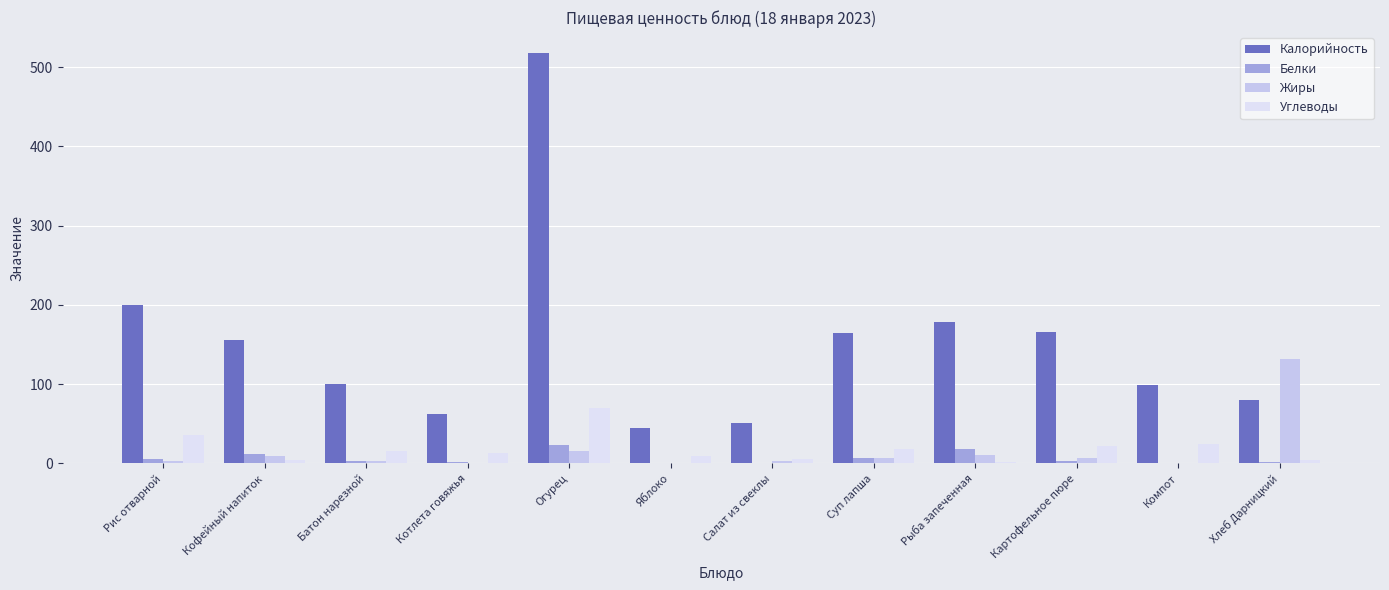

Are the bars horizontal?

No